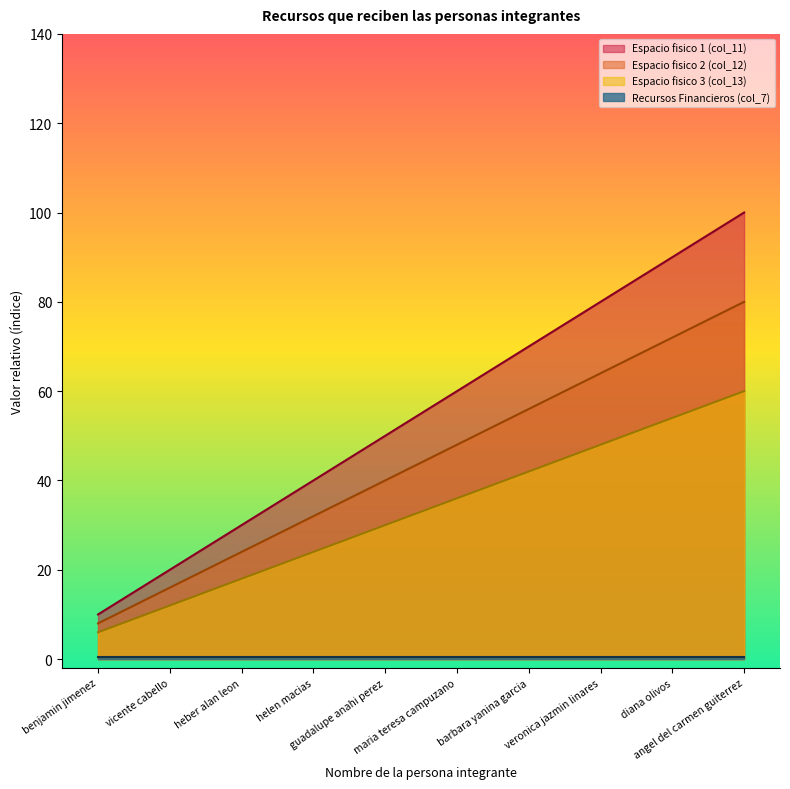

True or false: Espacio fisico 3 (col_13) has a value of 86 at angel del carmen guiterrez.

False